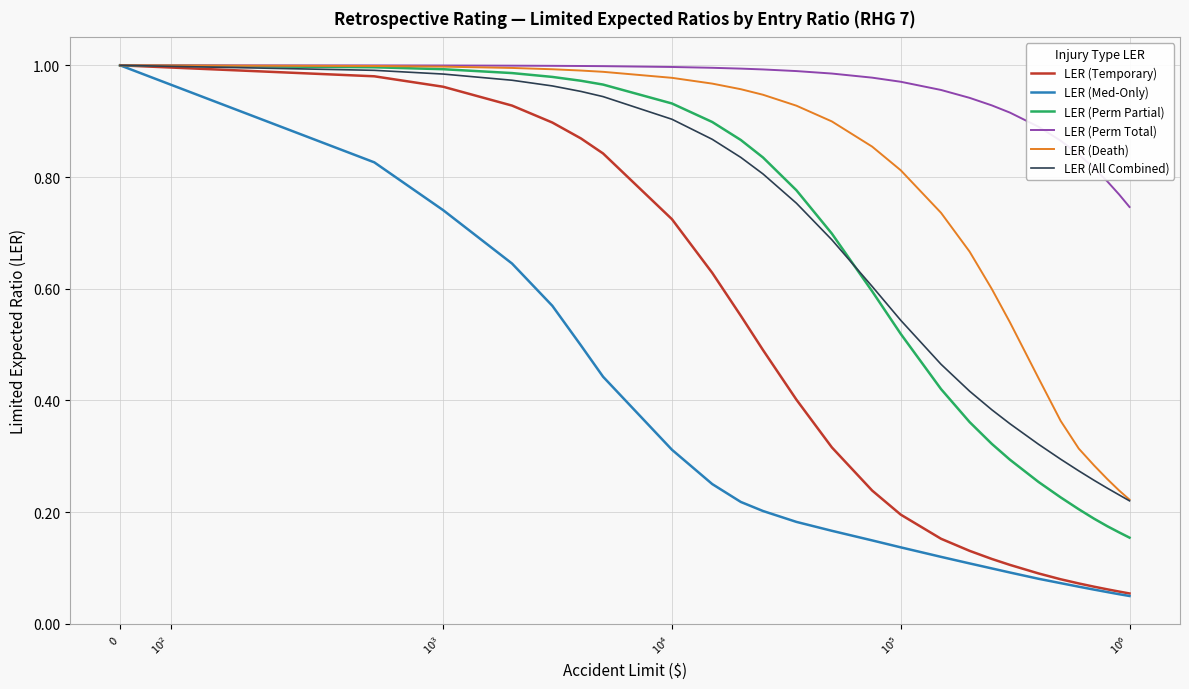

Which series has the largest total across all categories?

LER (Perm Total)